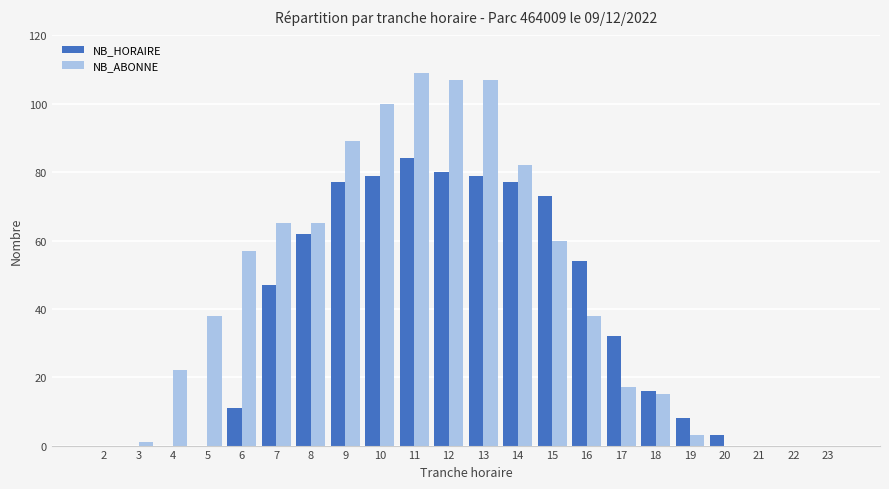

Which category has the highest value in the NB_ABONNE series?

11